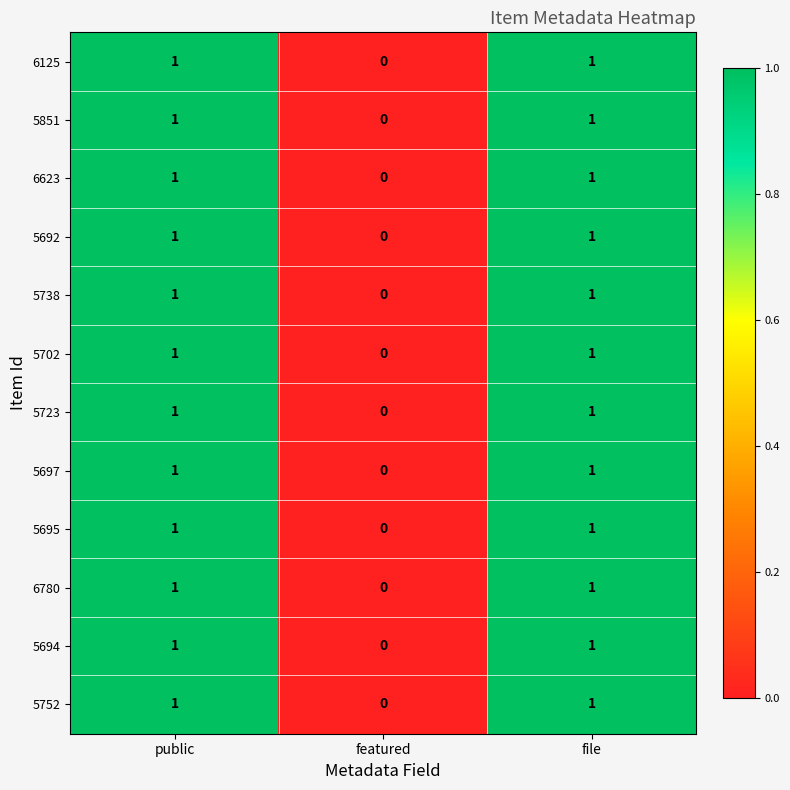

At which label does 5723 reach its minimum?

featured